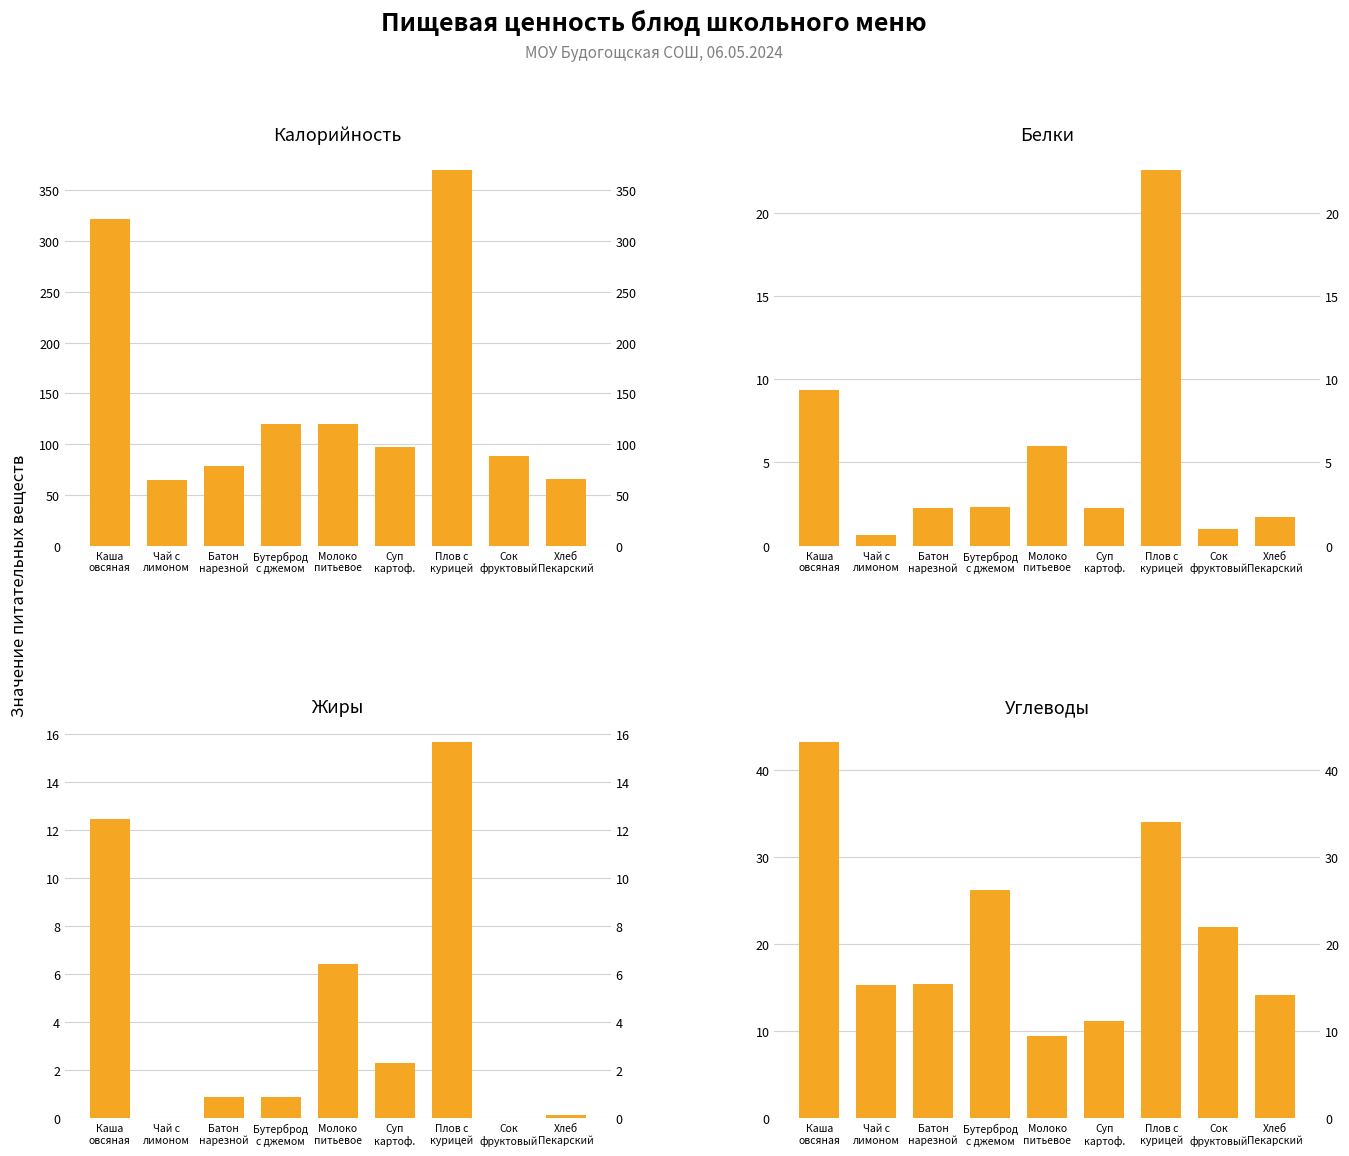

What is the maximum value for Углеводы?

43.2